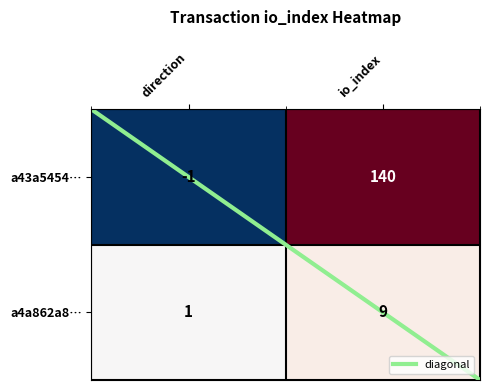

Is it true that a43a5454… equals 140 at io_index?

True